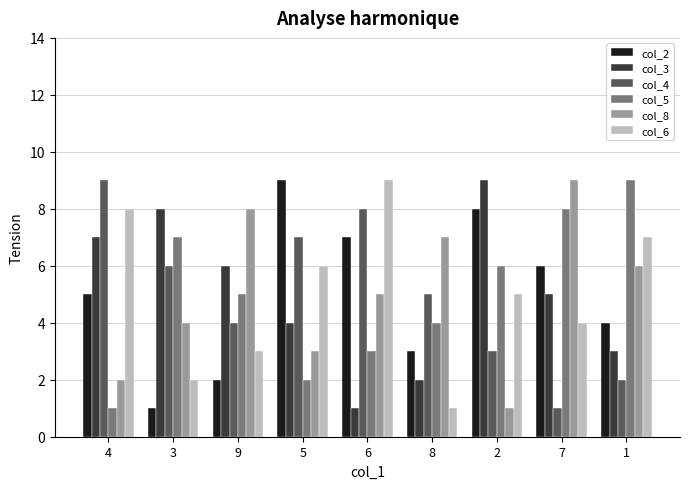

Reading left to right, transcribe all the data shown in this chart.

col_2: 5	1	2	9	7	3	8	6	4
col_3: 7	8	6	4	1	2	9	5	3
col_4: 9	6	4	7	8	5	3	1	2
col_5: 1	7	5	2	3	4	6	8	9
col_8: 2	4	8	3	5	7	1	9	6
col_6: 8	2	3	6	9	1	5	4	7